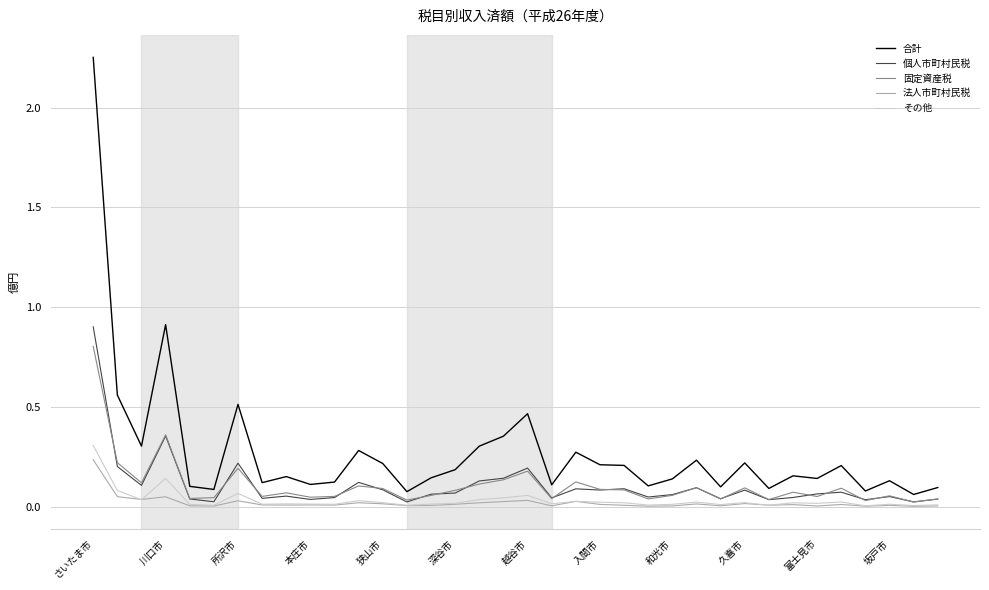

True or false: 固定資産税 and 法人市町村民税 intersect in this chart.

False